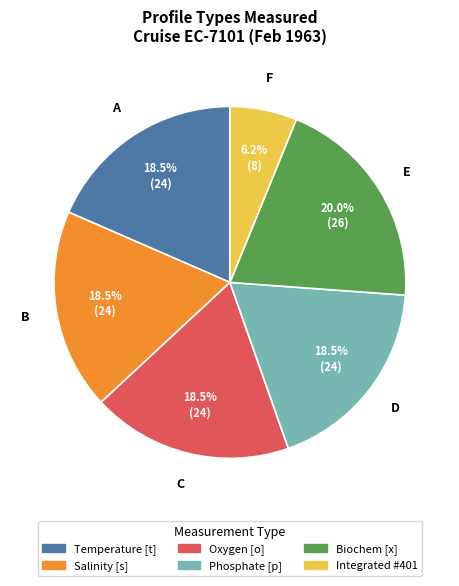

Between Biochem [x] and Integrated #401, which is larger?

Biochem [x]